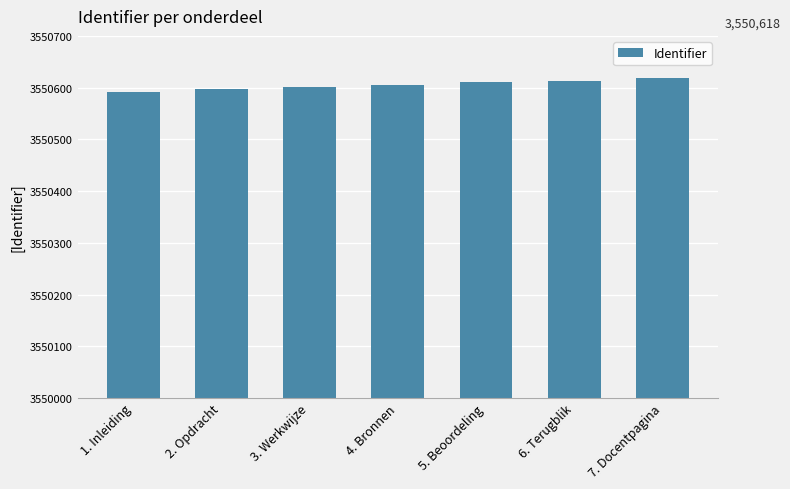

Is it true that the value at 2. Opdracht is 3550597?

True